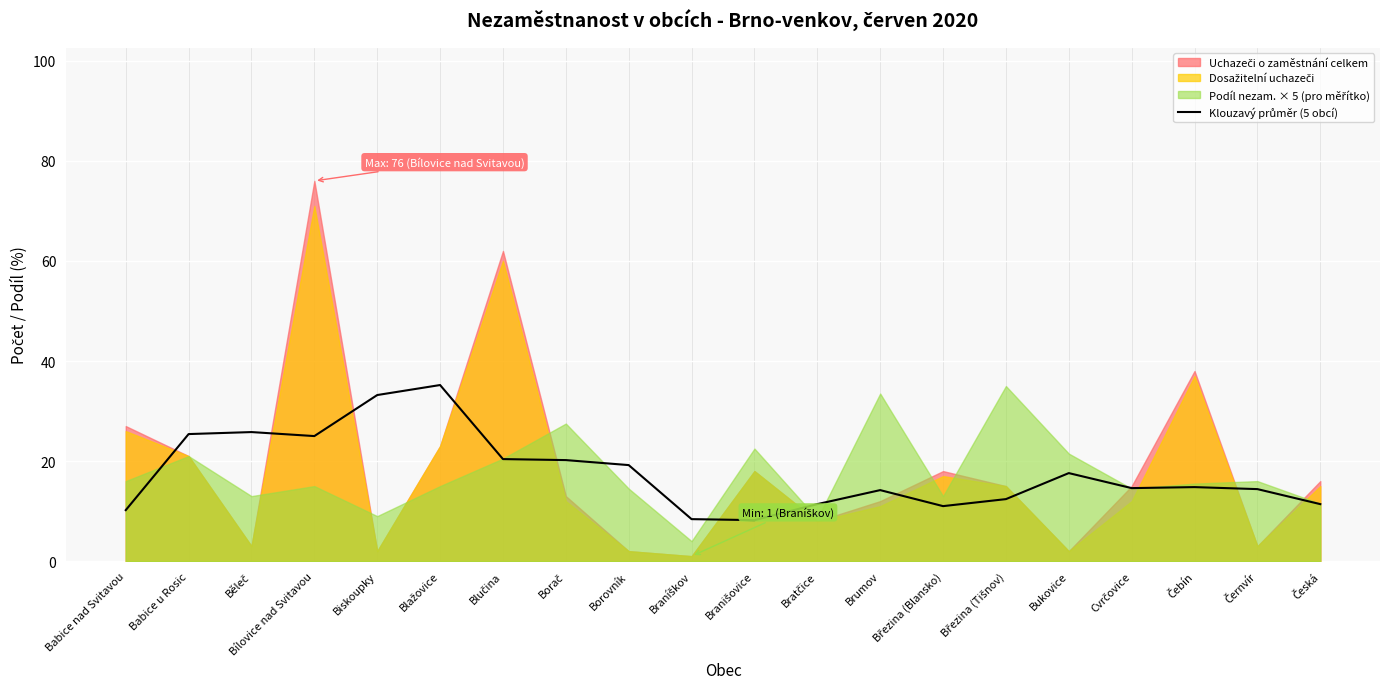

Is it true that the value at Blučina is 20.4?

True